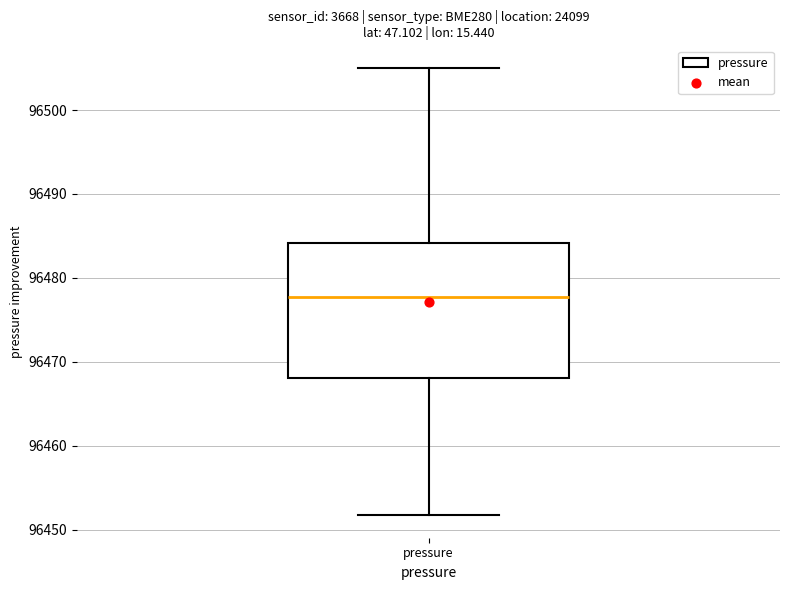

Transcribe this box plot: give where the median line is, the range the box spans, and where the two whiskers end, as read against the y-axis. The values are not printed on the chart, so give them approximately, as read against the axis.

median 96478, box 96468 to 96484, whiskers 96452 to 96505